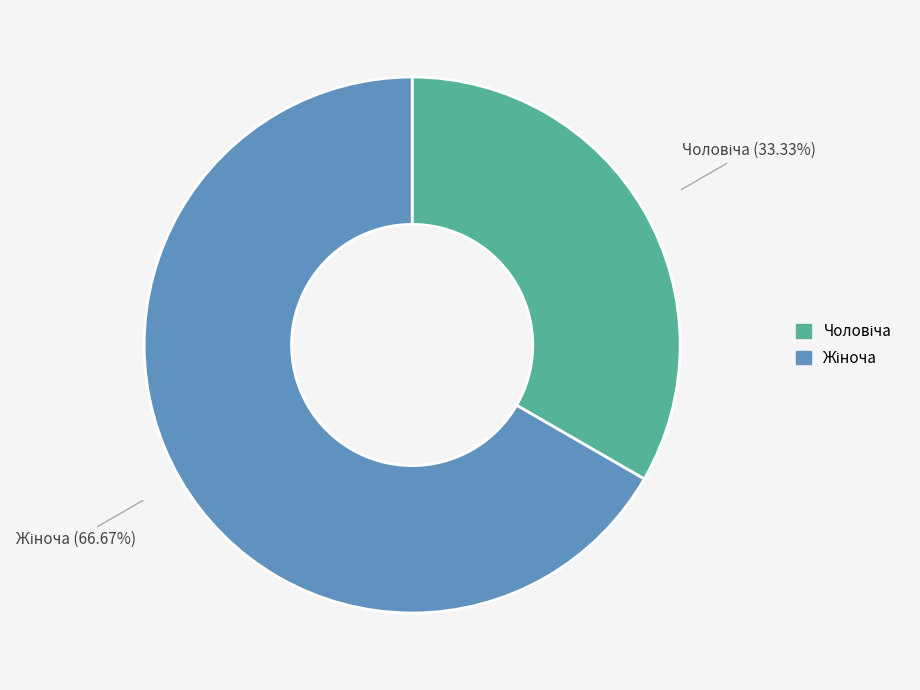

Is there any slice that represents more than half of the pie?

Yes